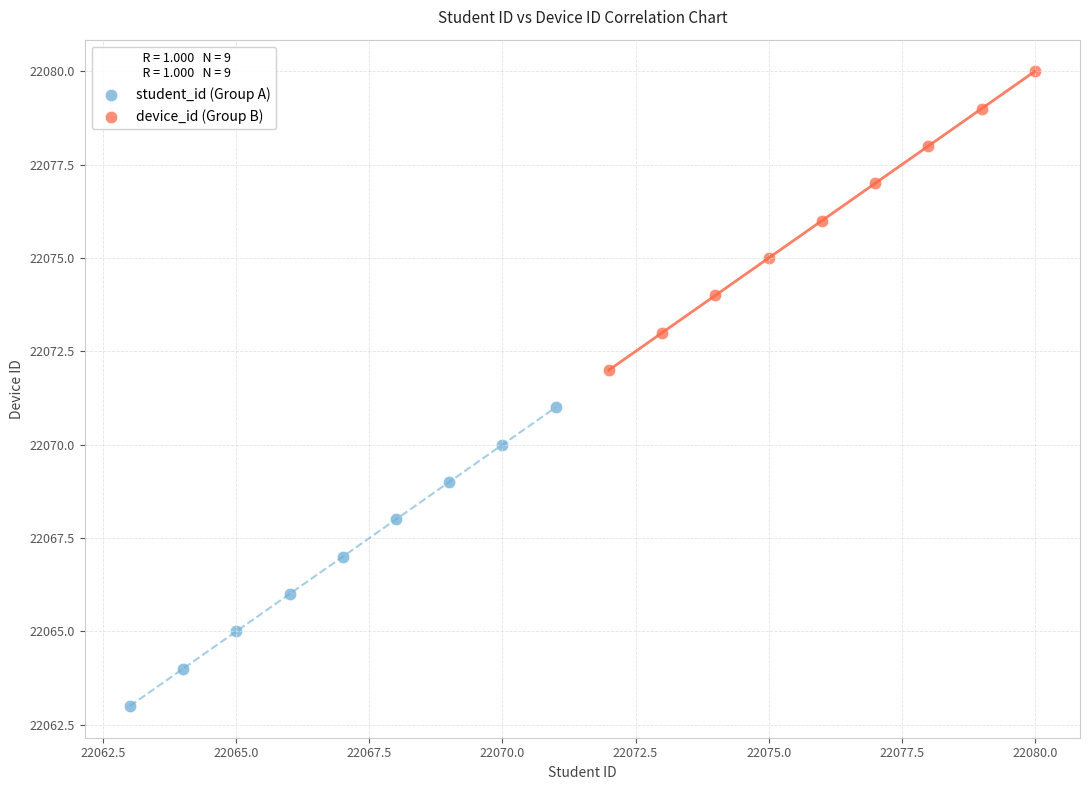

Which series contains the highest Y value?

device_id (Group B)